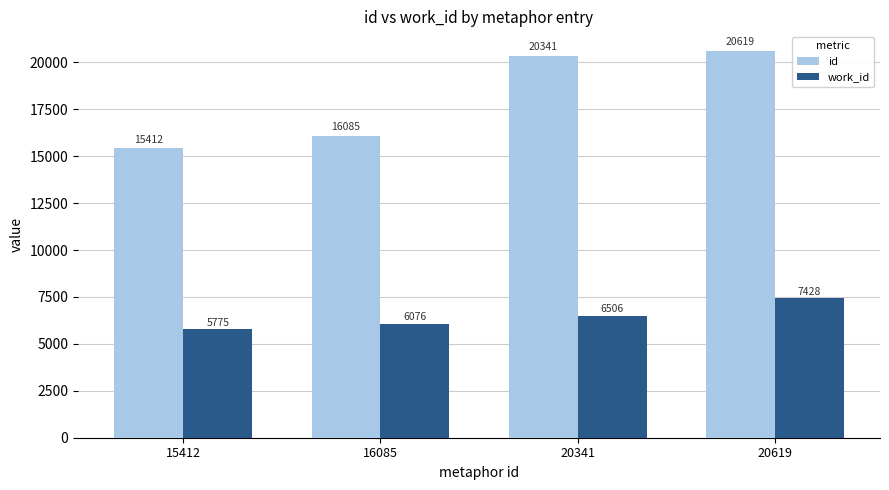

Count the work_id values in the range 6076 to 7428.

3